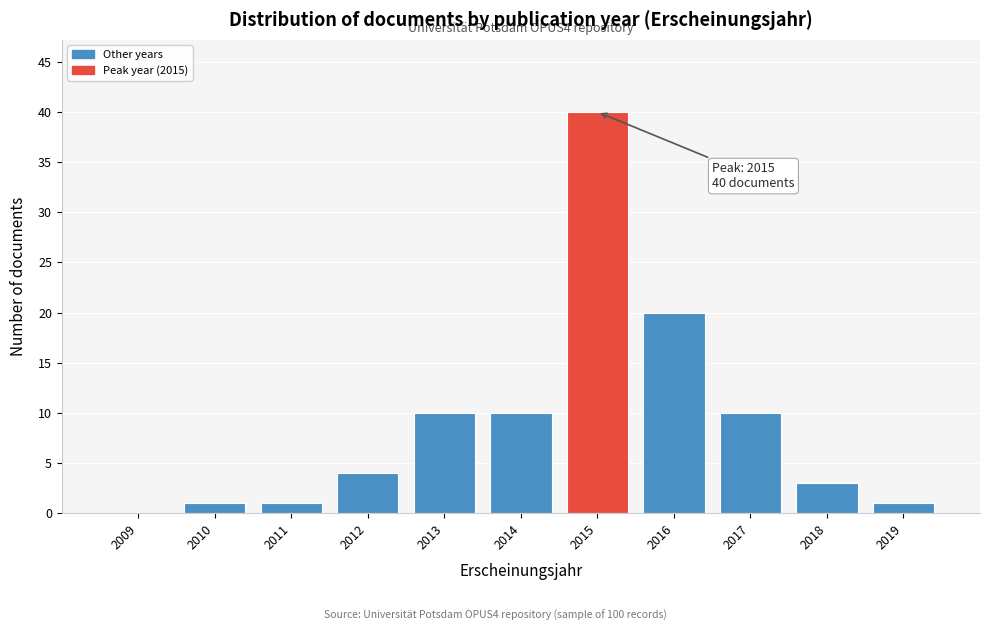

Reading left to right, what are all the values shown in this chart?

2009=0	2010=1	2011=1	2012=4	2013=10	2014=10	2015=40	2016=20	2017=10	2018=3	2019=1